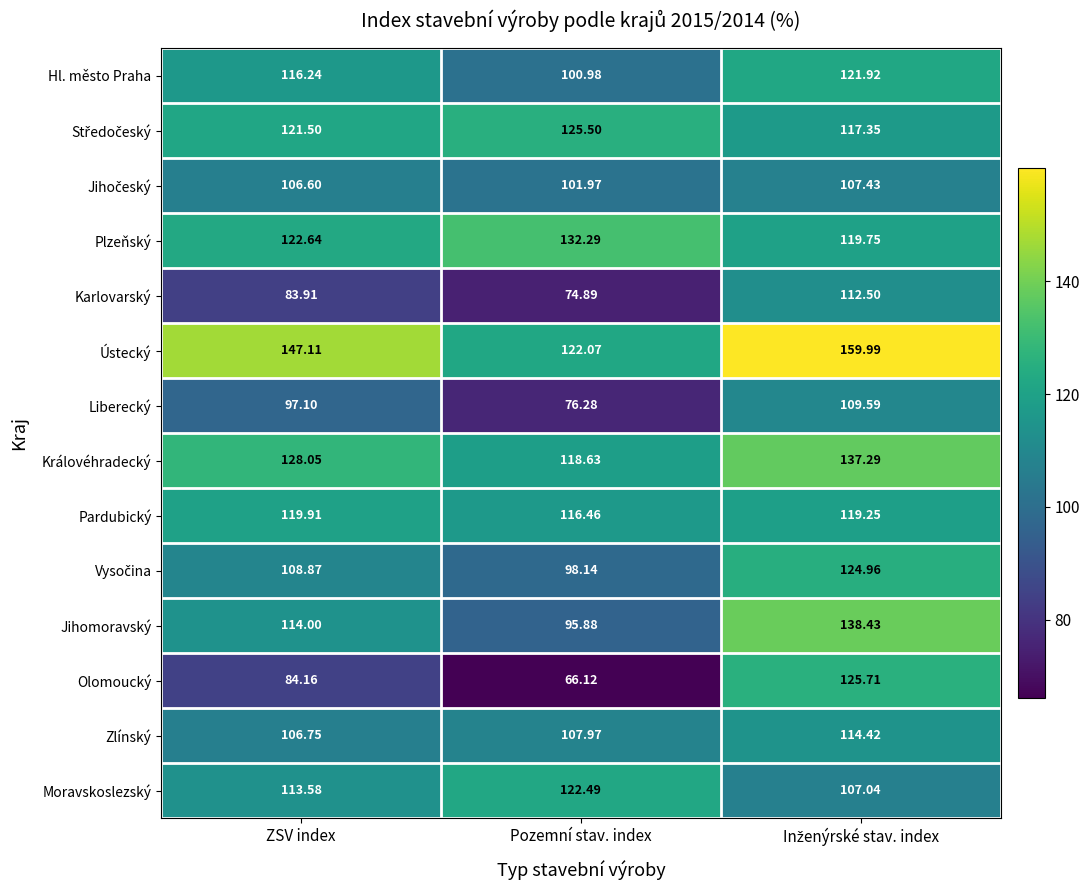

Which series has the widest spread of values?

Olomoucký